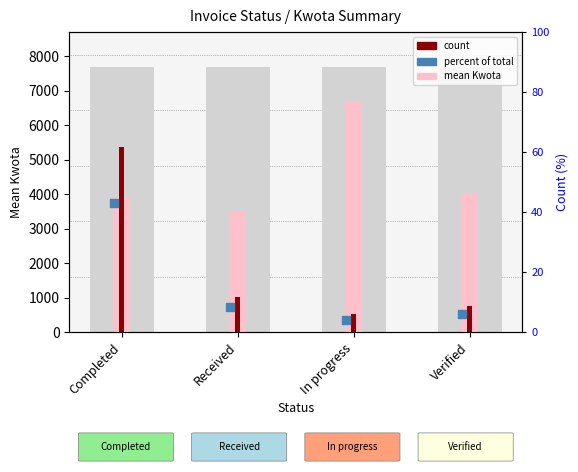

Between In progress and Completed, which is larger?

In progress